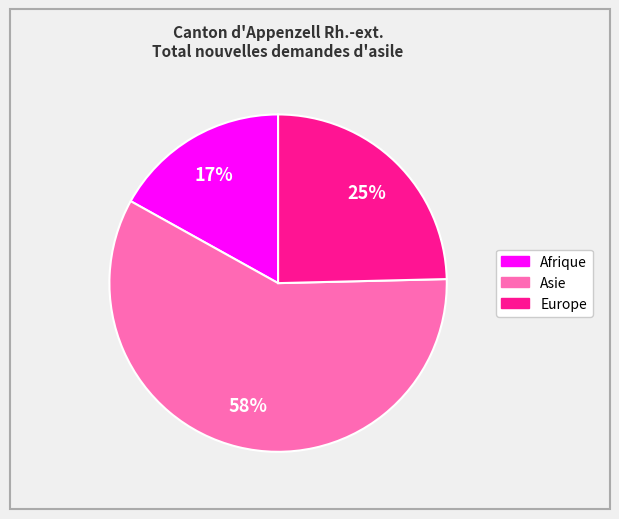

To the nearest percent, what is the average slice percentage?

33%